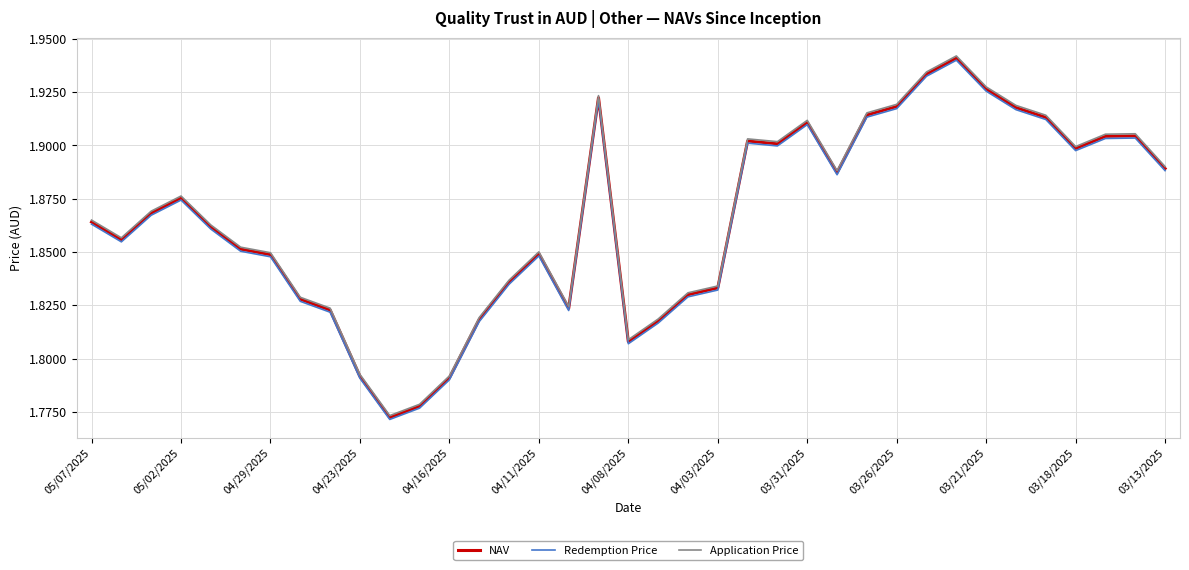

Does the chart have visible grid lines?

Yes